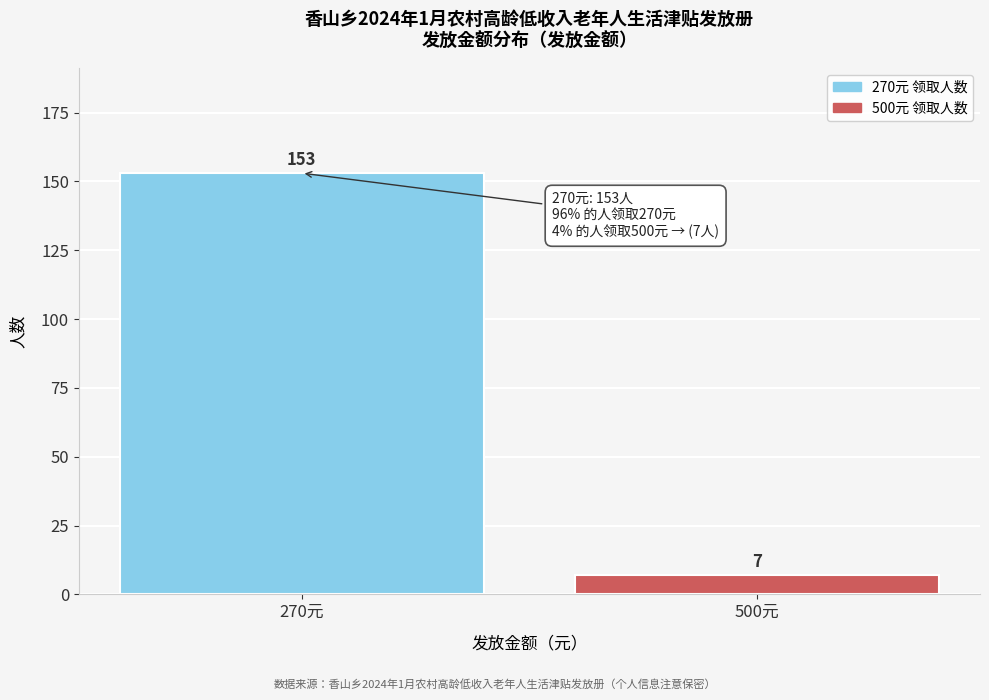

Reading left to right, what are all the values shown in this chart?

270元=153	500元=7